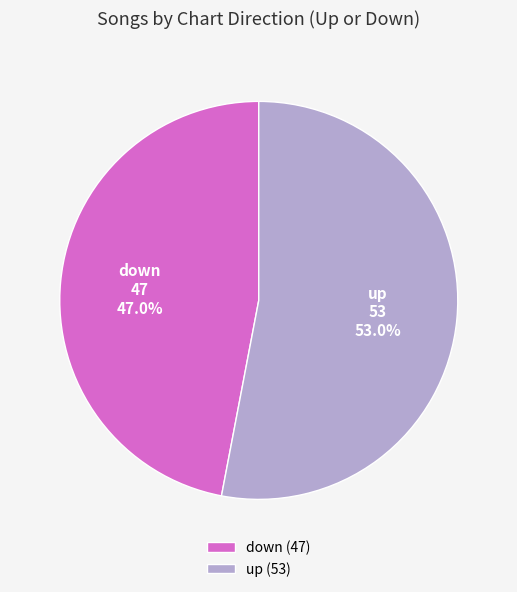

What is the largest slice in the pie chart?

up